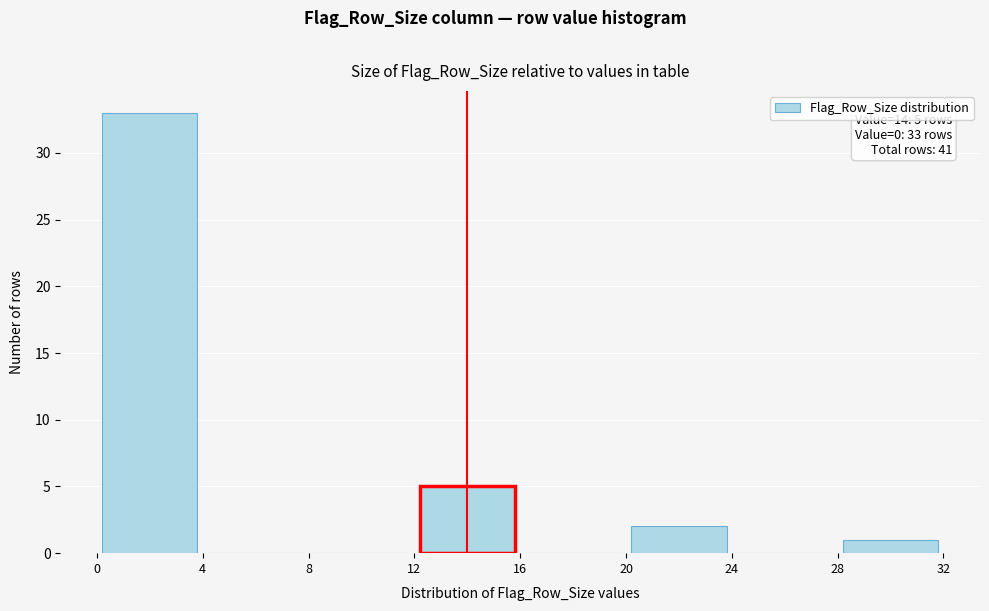

Which range on the x-axis has the tallest bar?

0 to 4